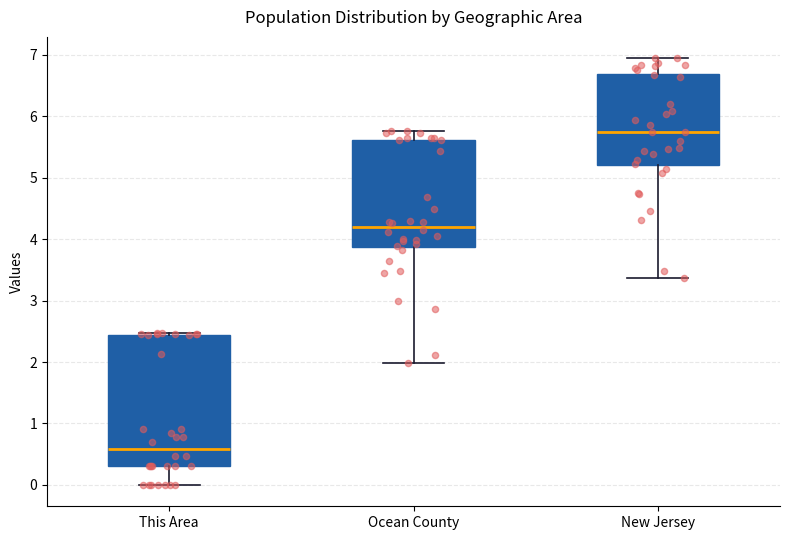

Reading left to right, transcribe this box plot: for each box, give where its median line is, the range the box spans, and where its two whiskers end, as read against the y-axis. The values are not printed on the chart, so give them approximately, as read against the axis.

This Area: median 0.6, box 0.3 to 2.4, whiskers 0.0 to 2.5
Ocean County: median 4.2, box 3.9 to 5.6, whiskers 2.0 to 5.8
New Jersey: median 5.7, box 5.2 to 6.7, whiskers 3.4 to 6.9